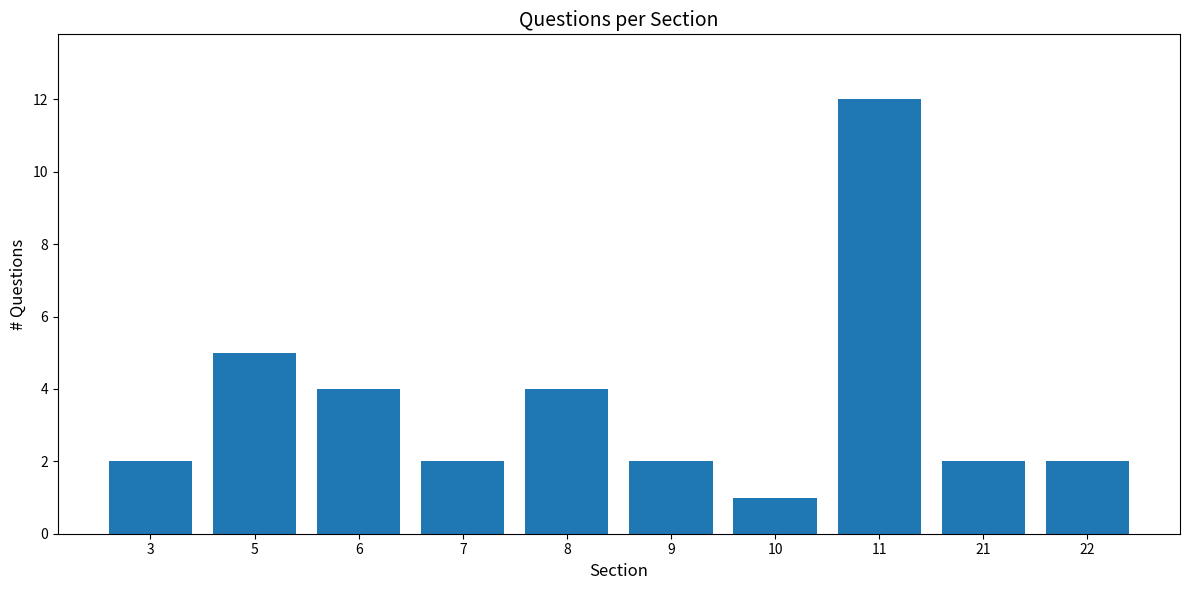

How many bars are there in total?

10